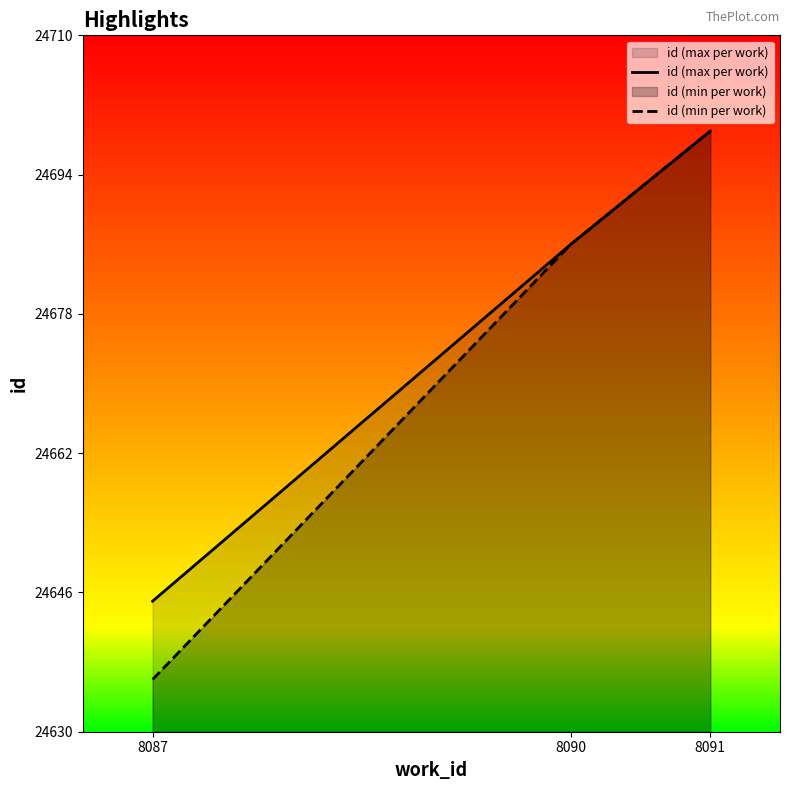

Where does the id (max per work) series first go above 24686?

8091